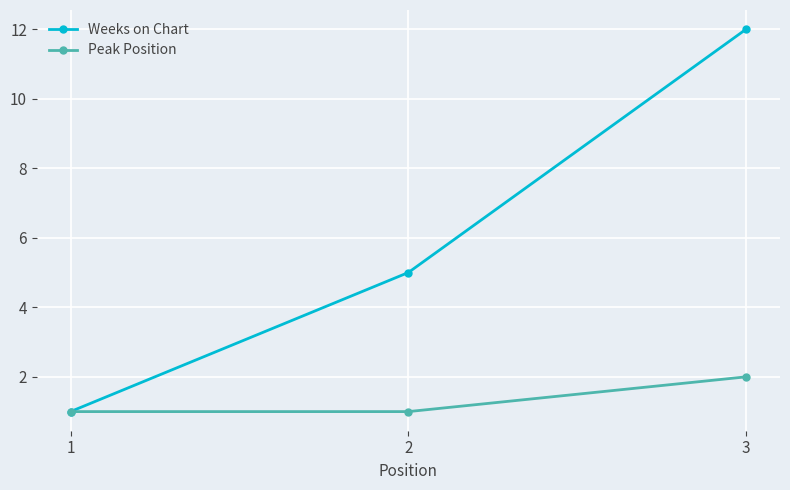

List the labels in order of Weeks on Chart value, smallest first.

1, 2, 3